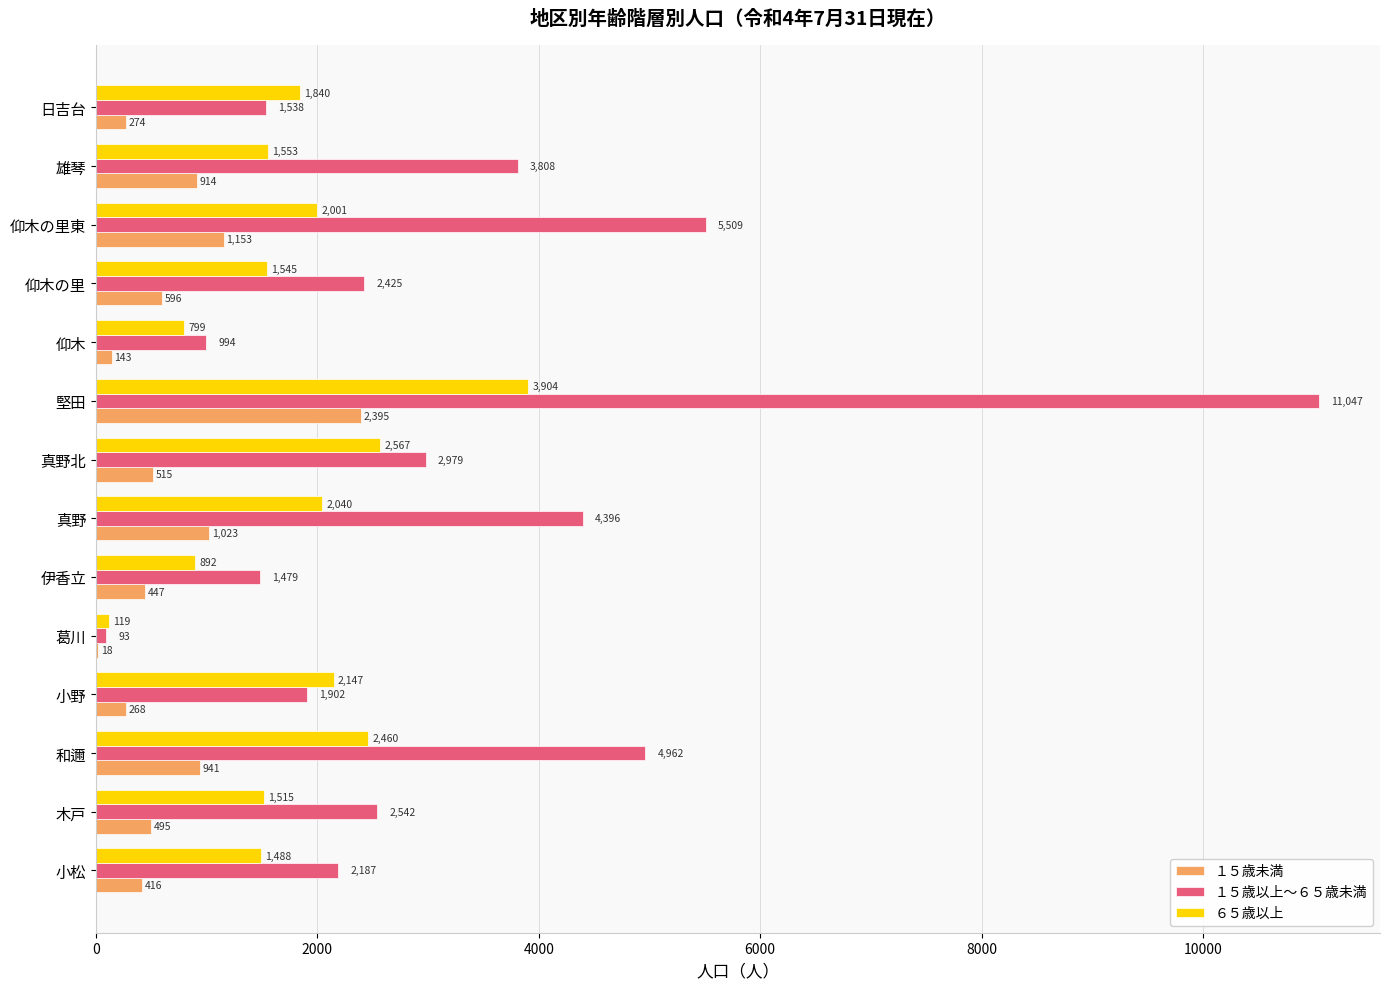

What is the sum of all １５歳以上～６５歳未満 values?

45861